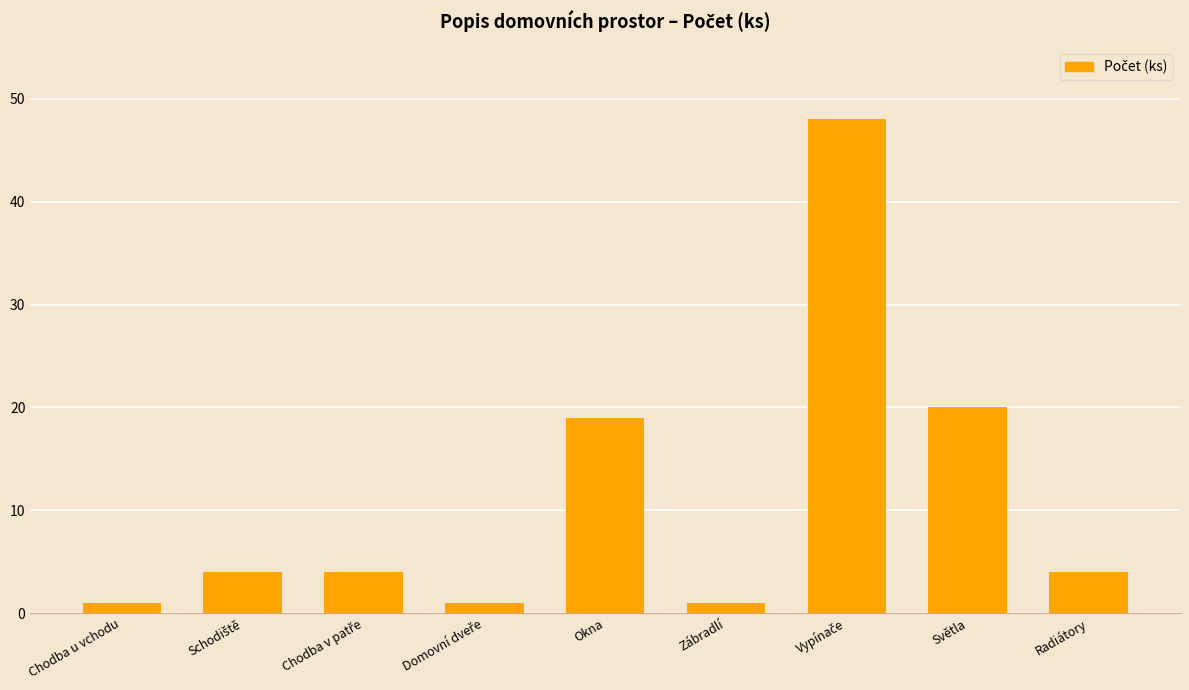

What is the label of the 5th bar from the right?

Okna